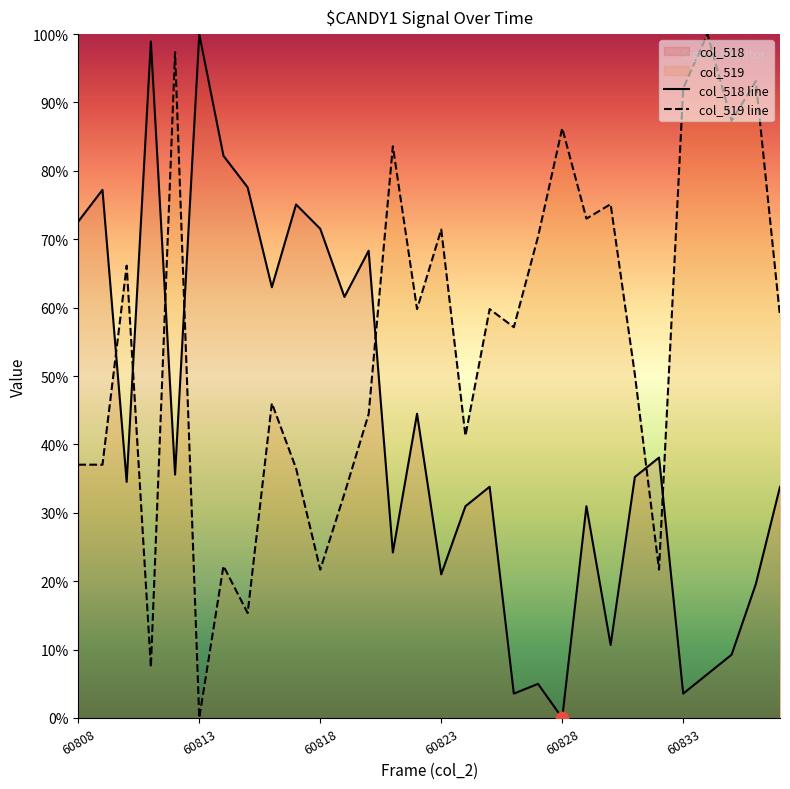

Which series has the largest total across all categories?

col_519 line